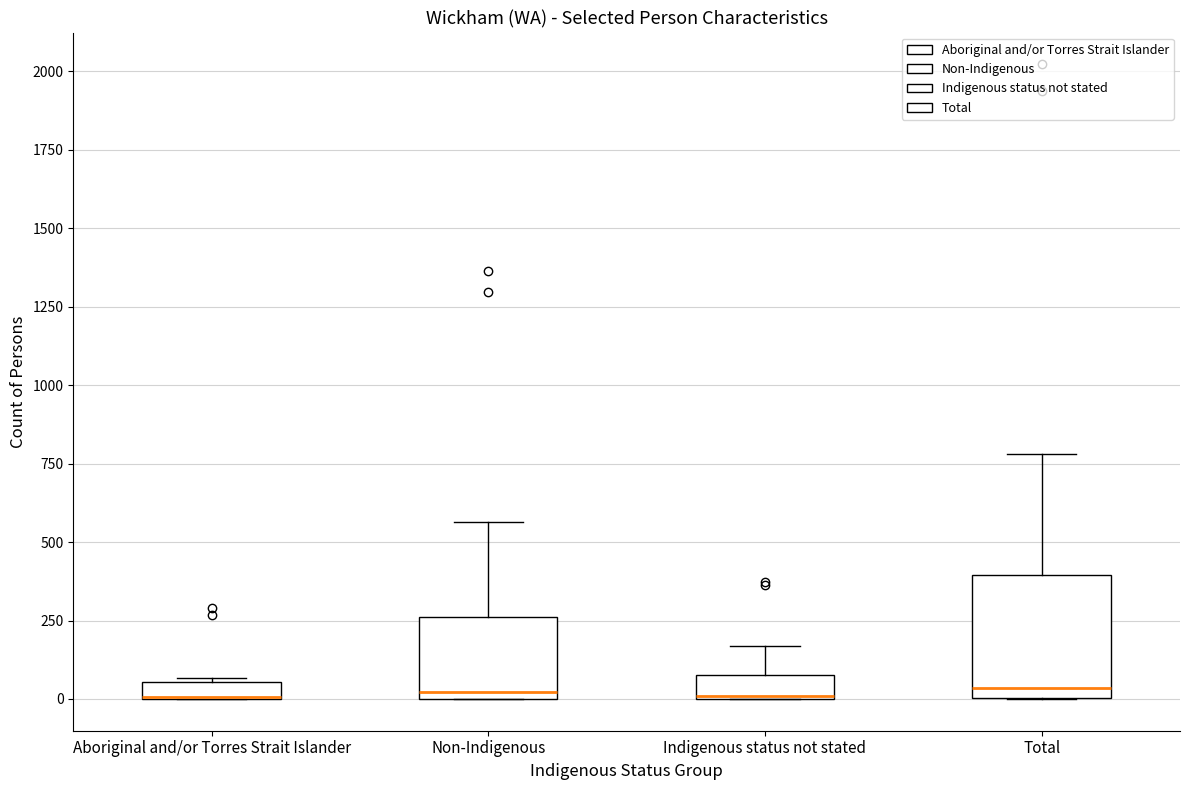

Where does the upper whisker of the box for Non-Indigenous end on the y-axis? The values are not printed on the chart, so give them approximately, as read against the axis.

550